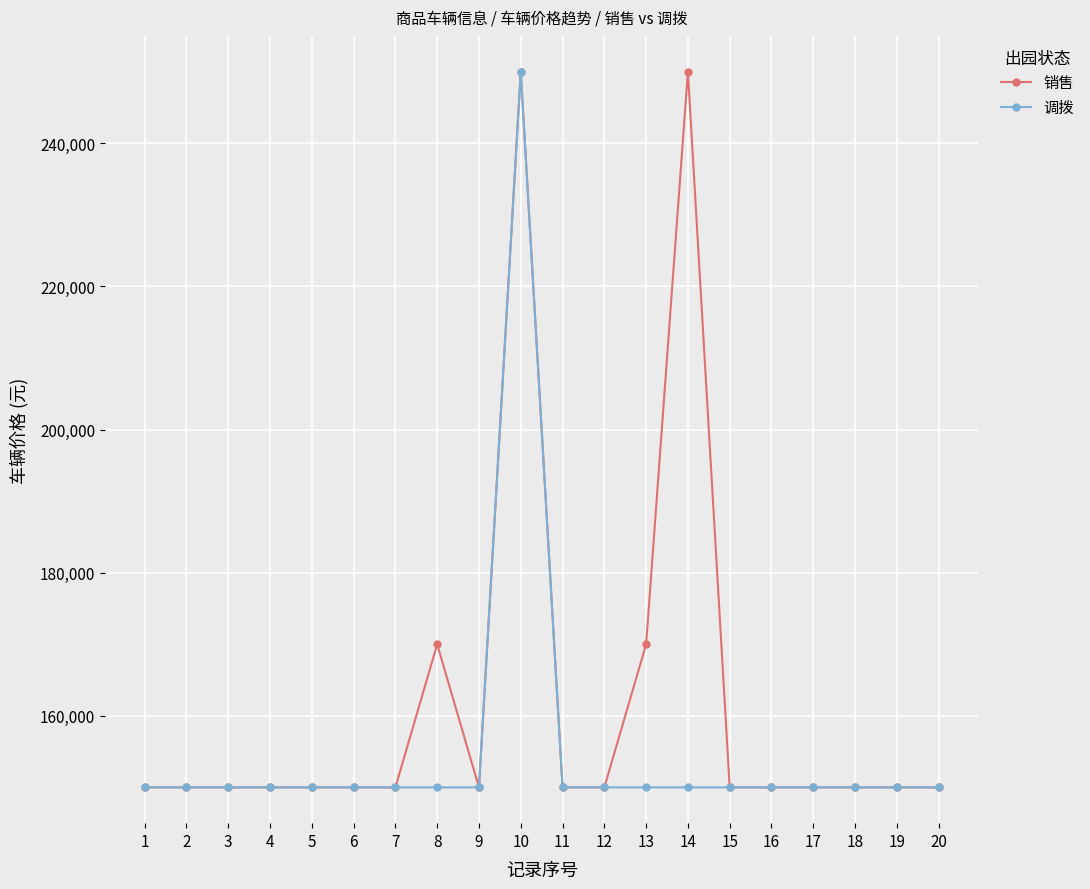

What are all the series names shown in the legend?

销售, 调拨